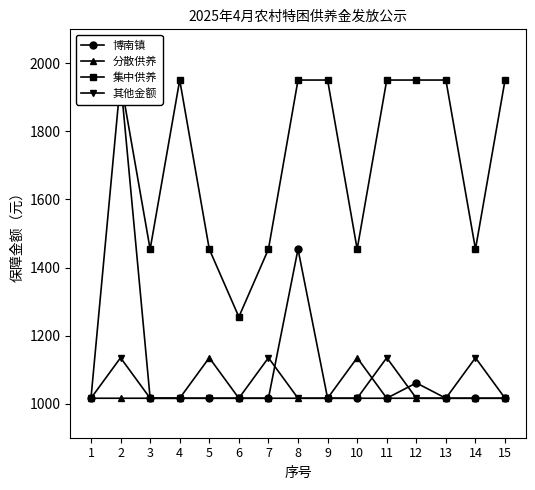

Rank the categories by 博南镇 value from highest to lowest.

2, 8, 12, 1, 3, 4, 5, 6, 7, 9, 10, 11, 13, 14, 15